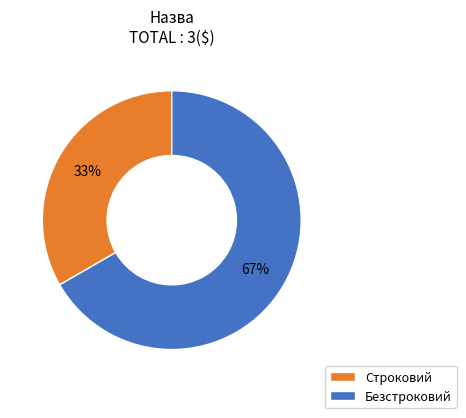

Rank the categories by value from lowest to highest.

Строковий, Безстроковий